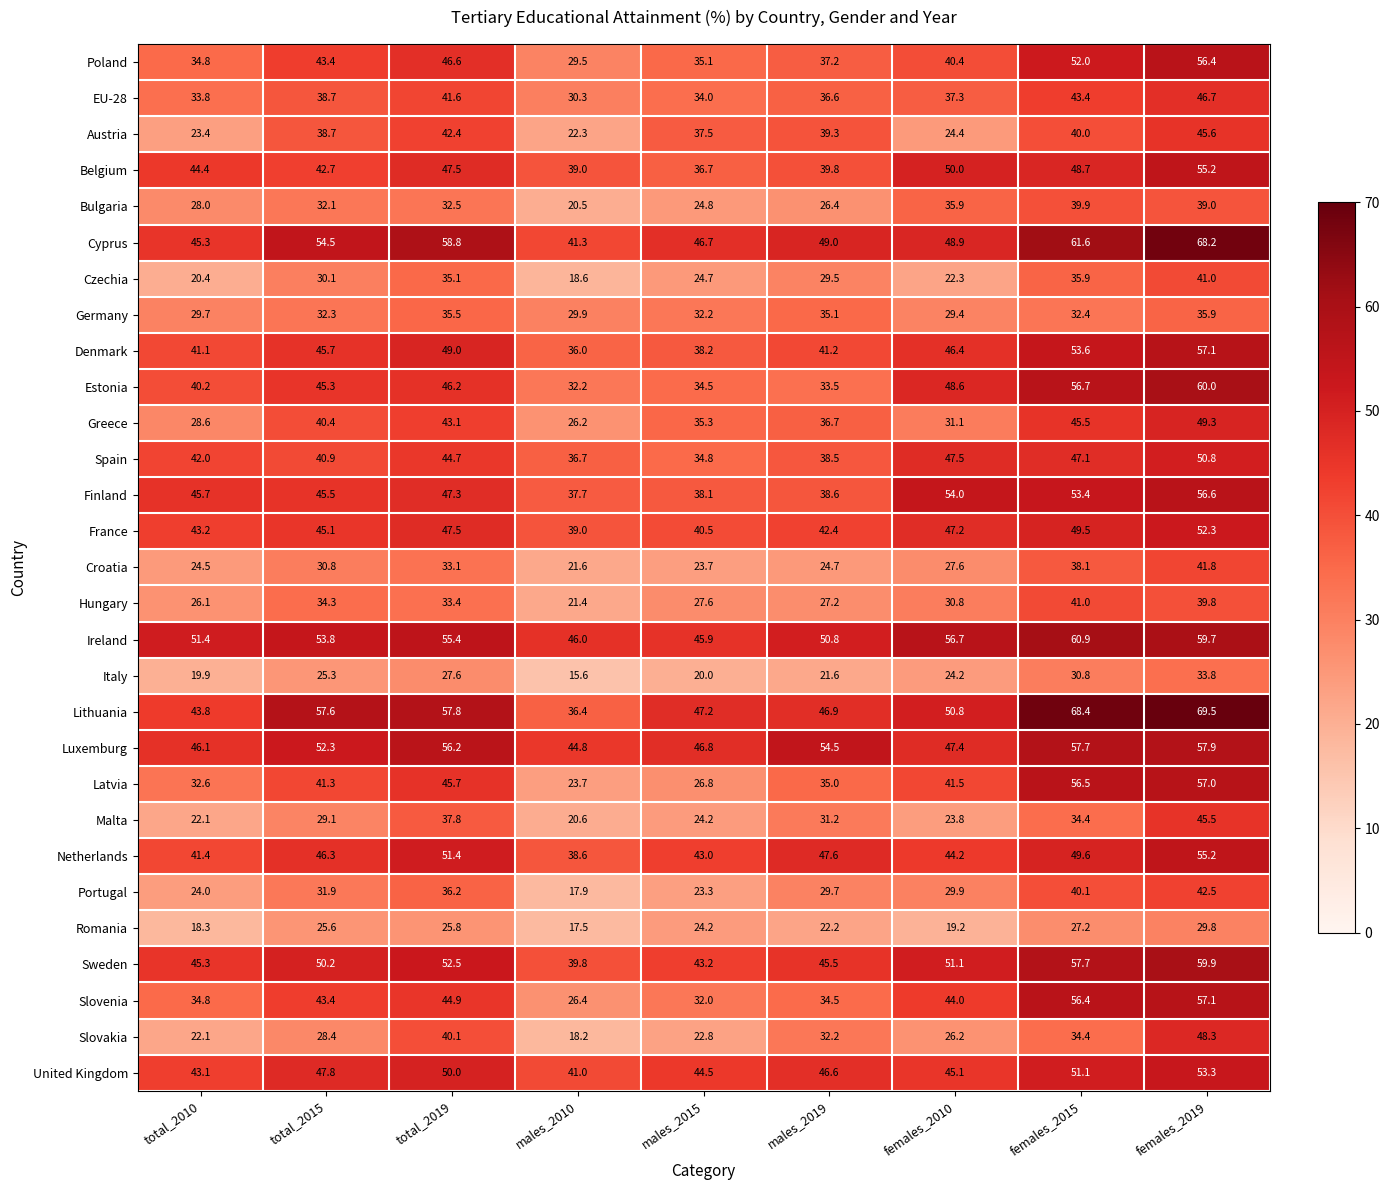

What is the difference between the highest and lowest values at total_2019?

33.0